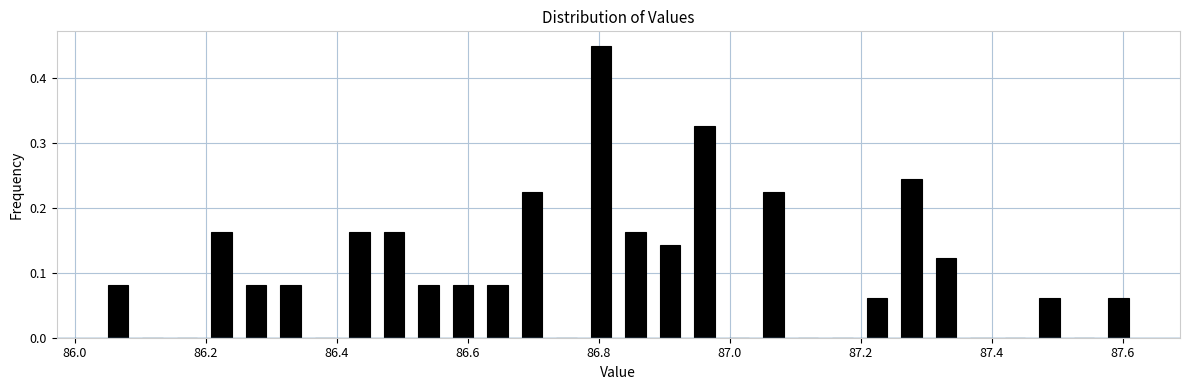

Read against the x-axis, roughly where is the centre of the tallest bar?

86.80